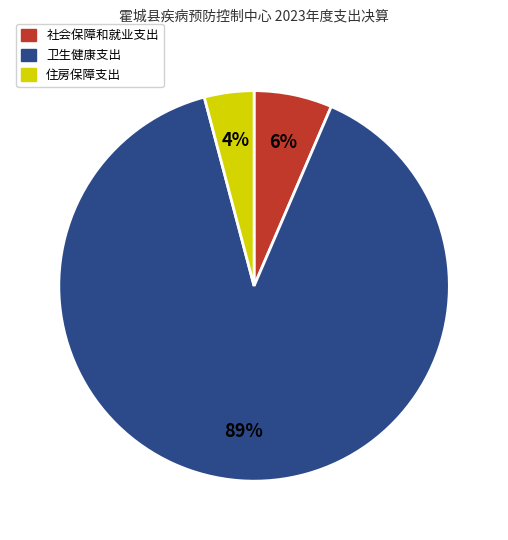

Do 住房保障支出 and 卫生健康支出 together represent more than half of the pie?

Yes